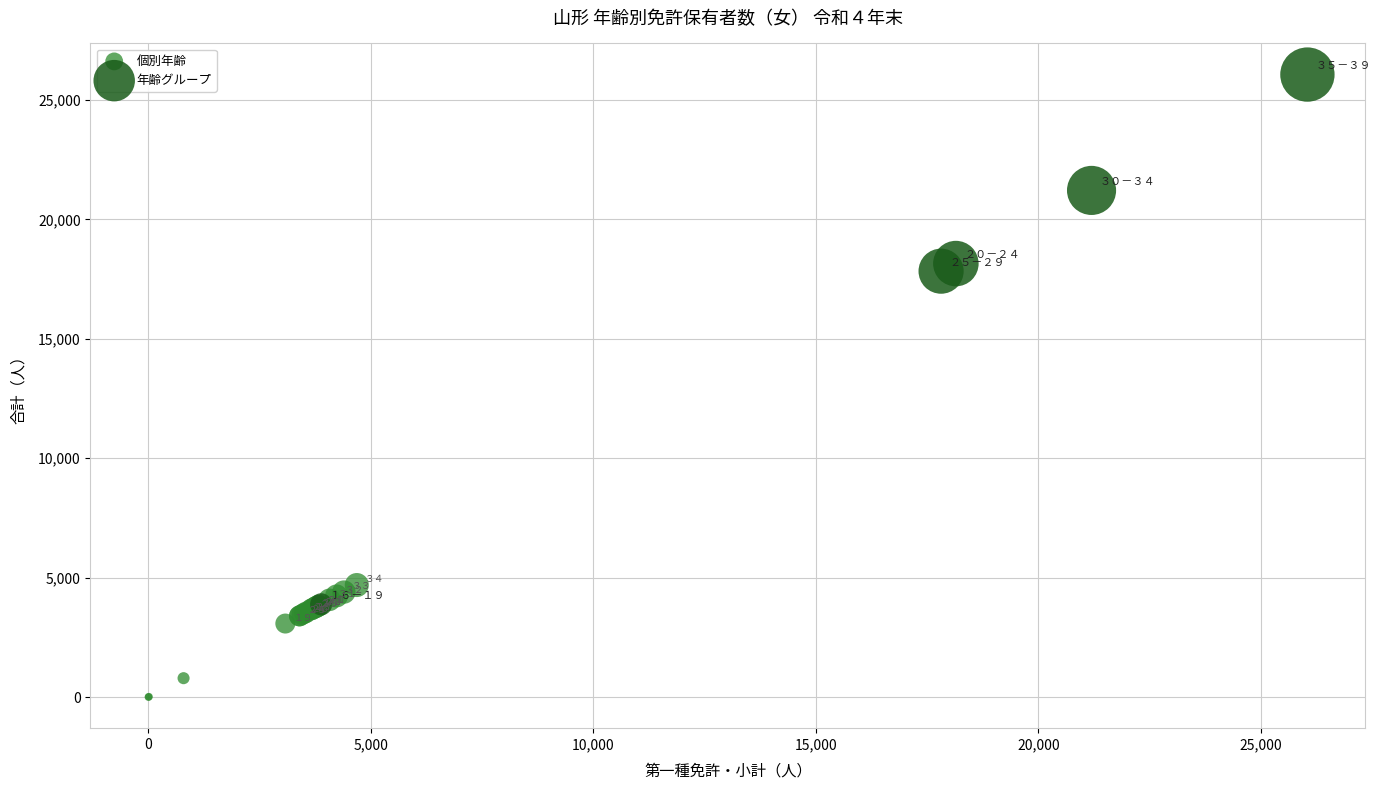

Which series reaches the minimum Y coordinate?

個別年齢